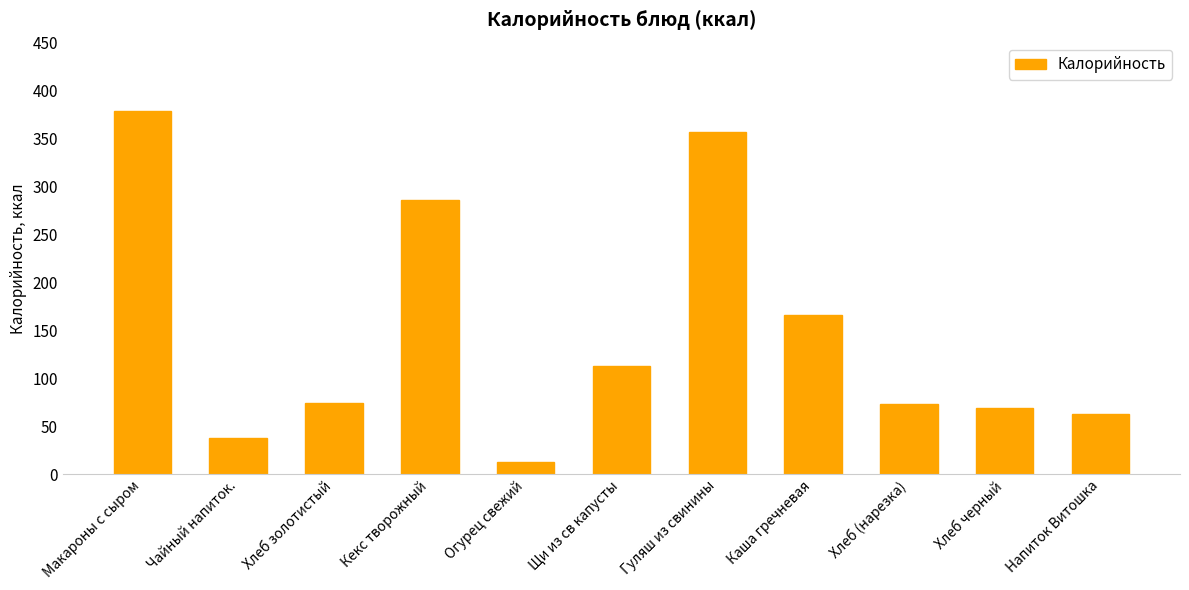

Read the value at Хлеб черный.

69.0